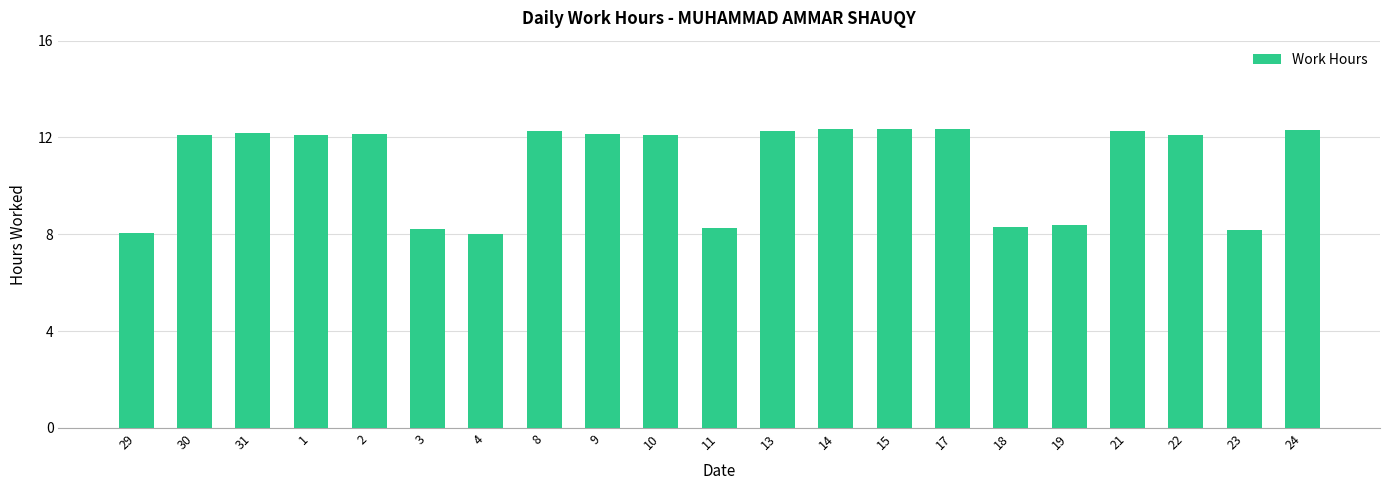

What is the label of the 21st bar from the left?

24